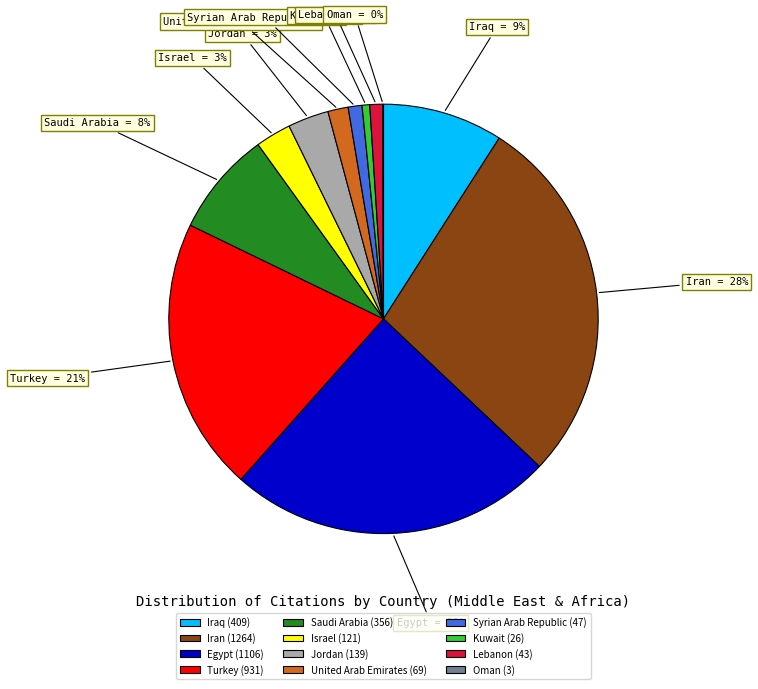

Between Israel and Iran, which is larger?

Iran